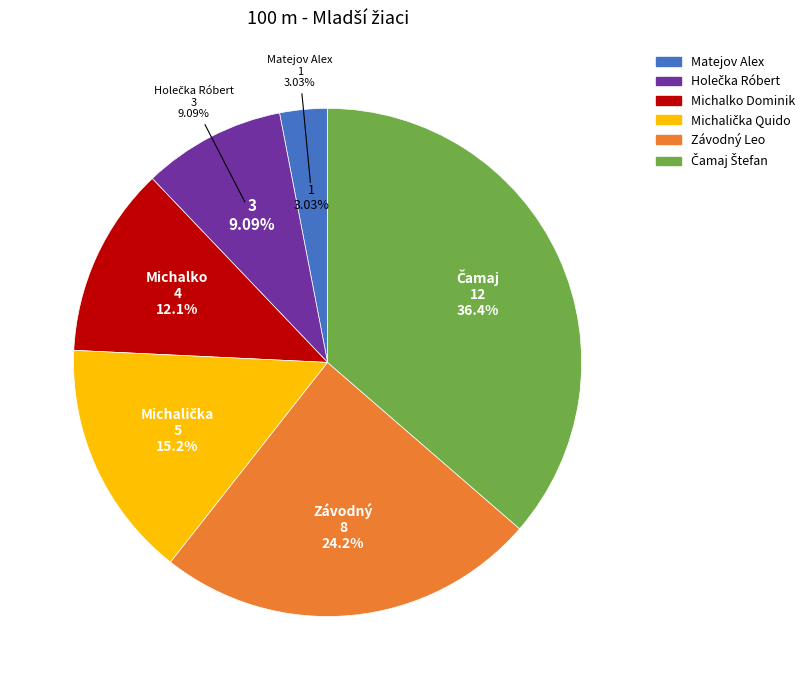

To the nearest percent, what is the average slice percentage?

17%